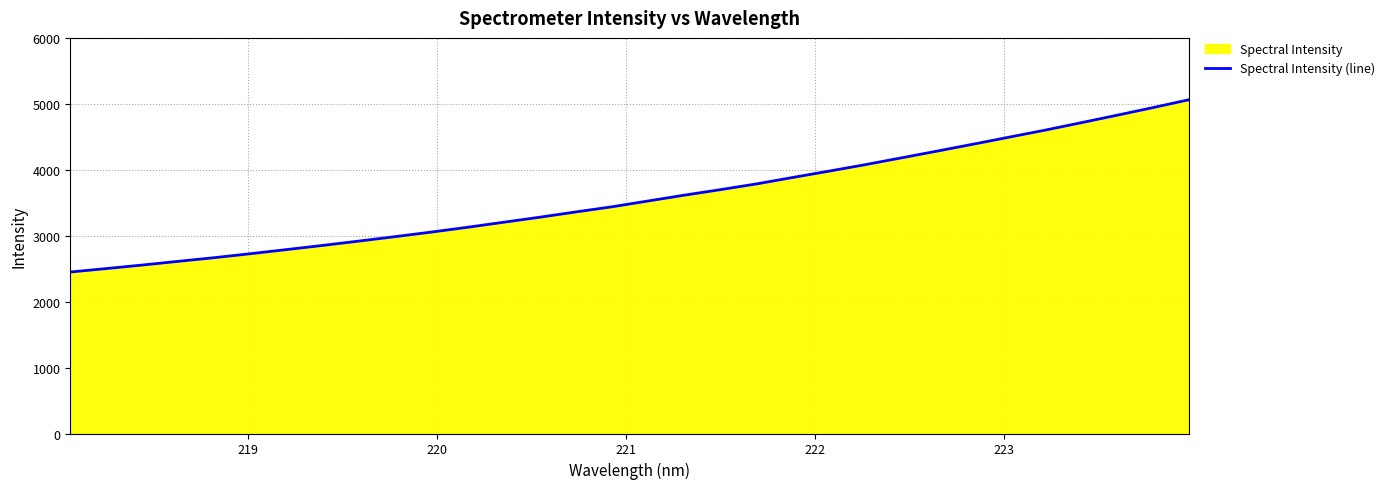

How many data points does each series have?

32